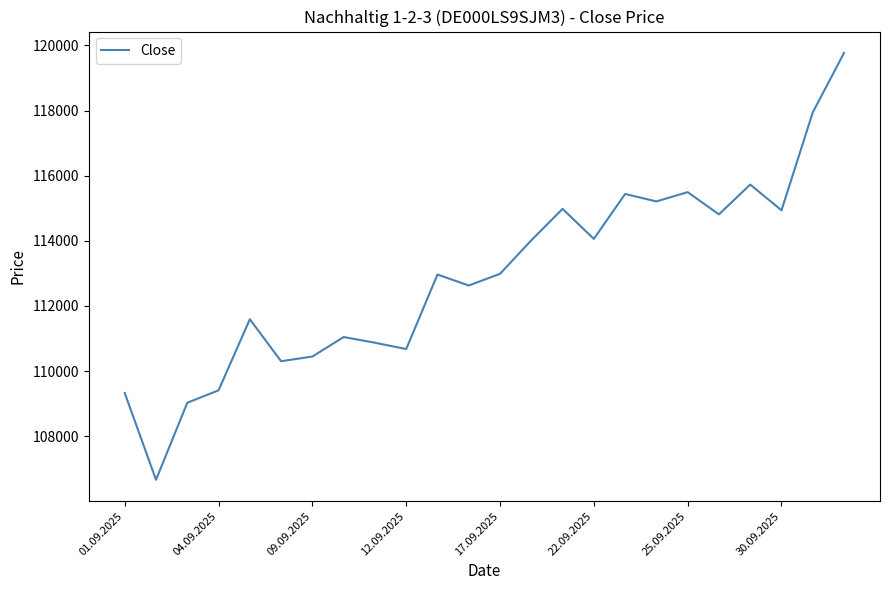

What is the minimum value shown in the chart?

106659